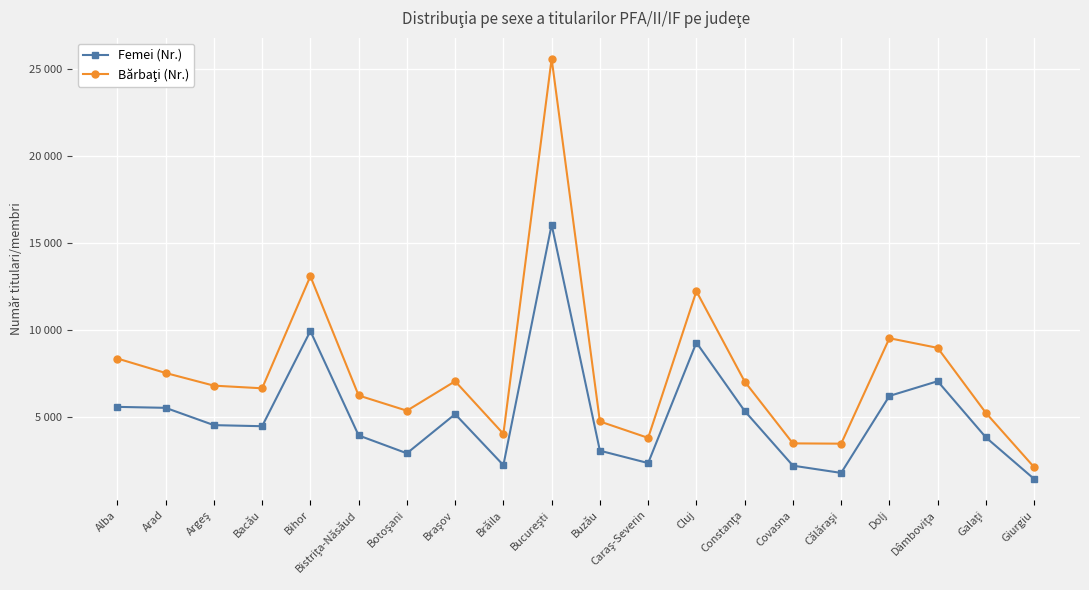

Which has a higher value, Braşov or Călăraşi?

Braşov